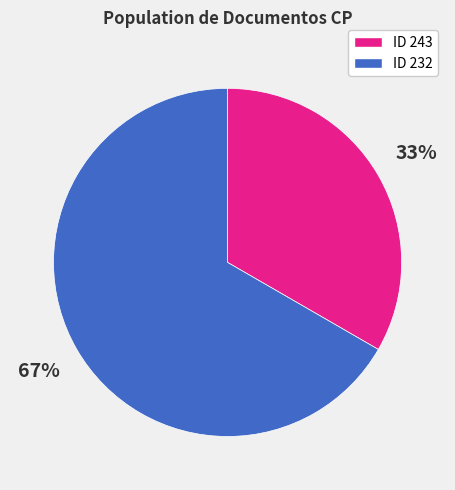

To the nearest percent, what is the average slice percentage?

50%